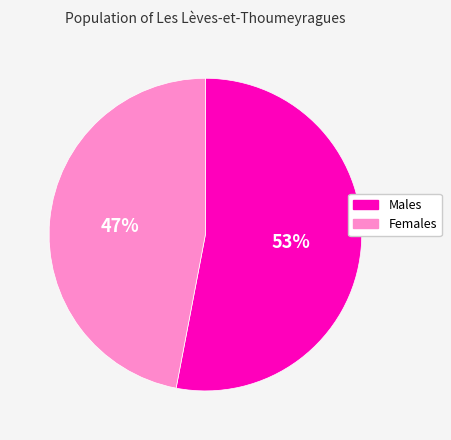

Count the number of slices in the pie.

2